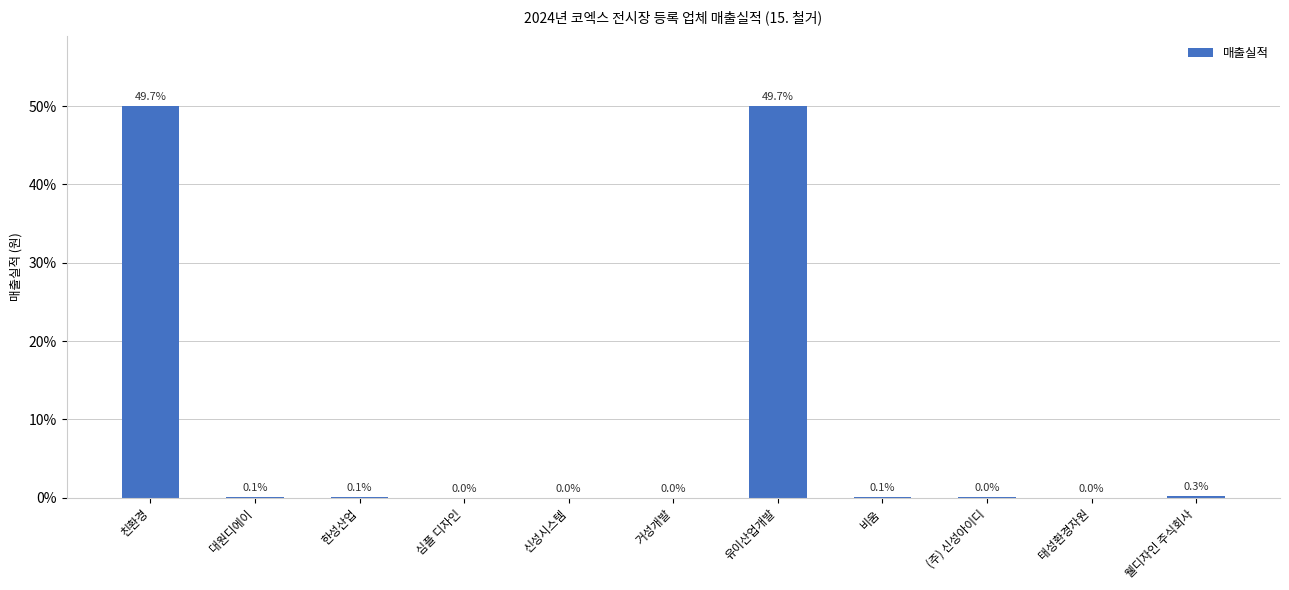

What is the difference between the second highest and second lowest values?

499995000